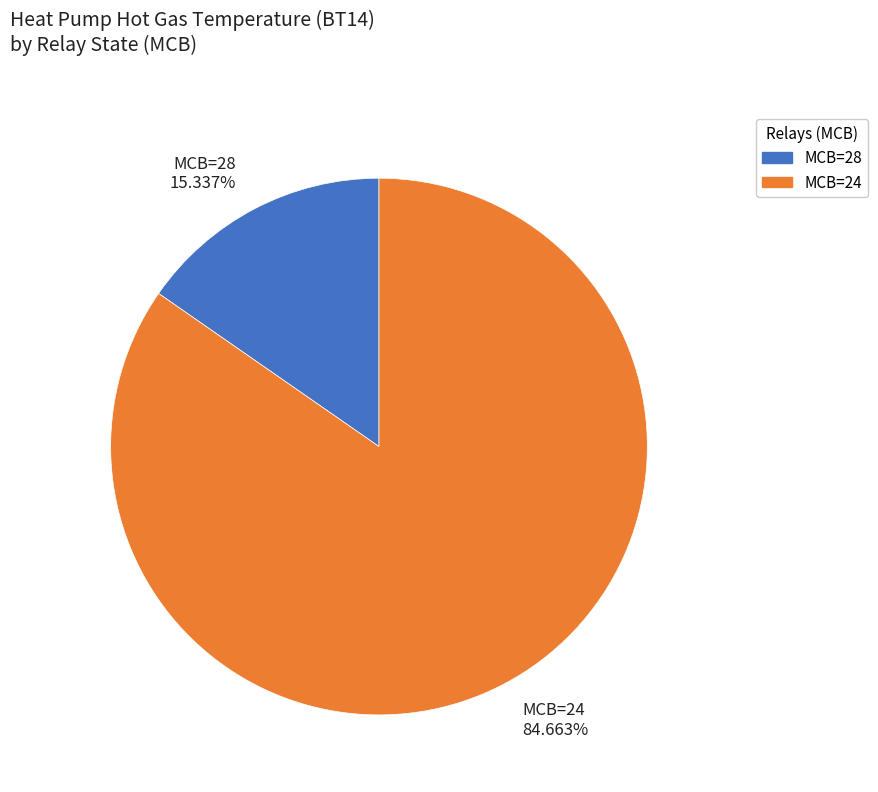

Do MCB=28 and MCB=24 together represent more than half of the pie?

Yes